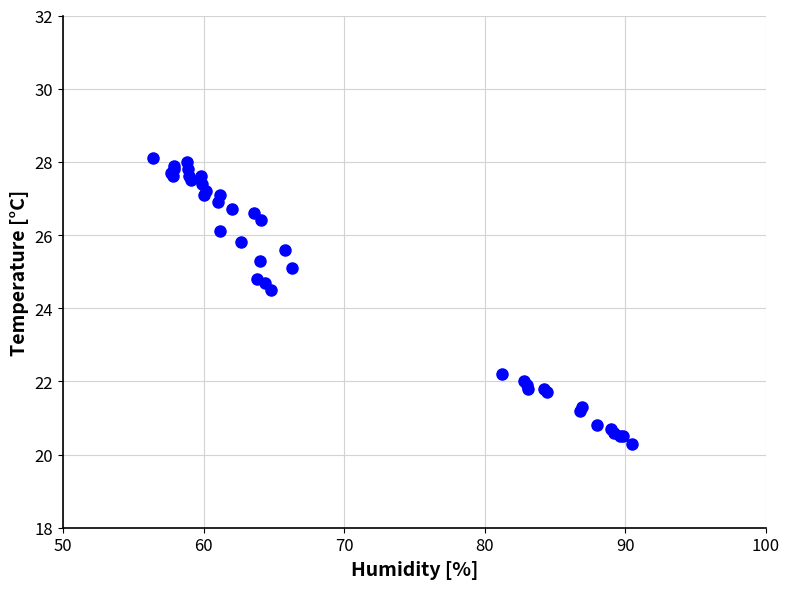

What Y value in the scatter plot is closest to 24?

24.5